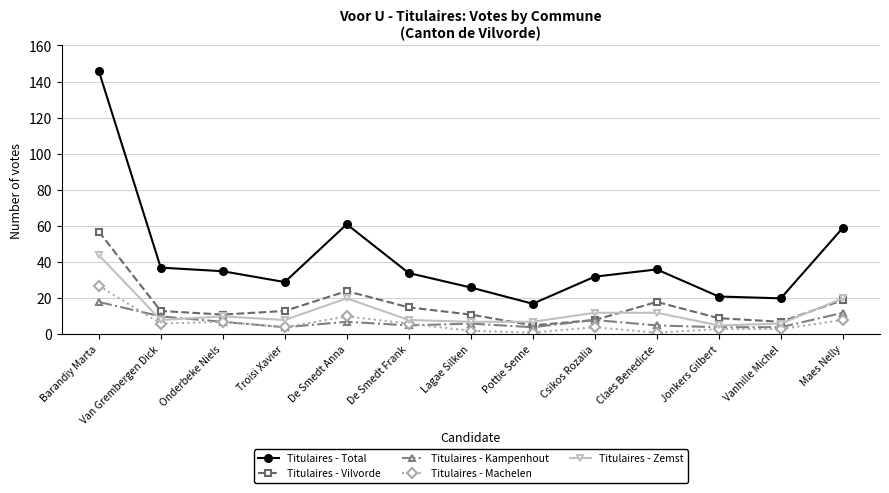

At which label does Titulaires - Vilvorde reach its peak?

Barandiy Marta